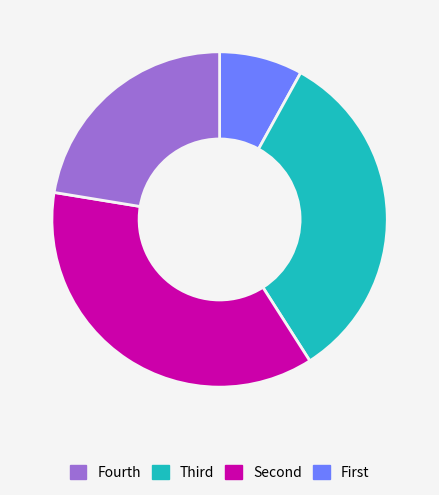

Is there a majority slice in this chart?

No